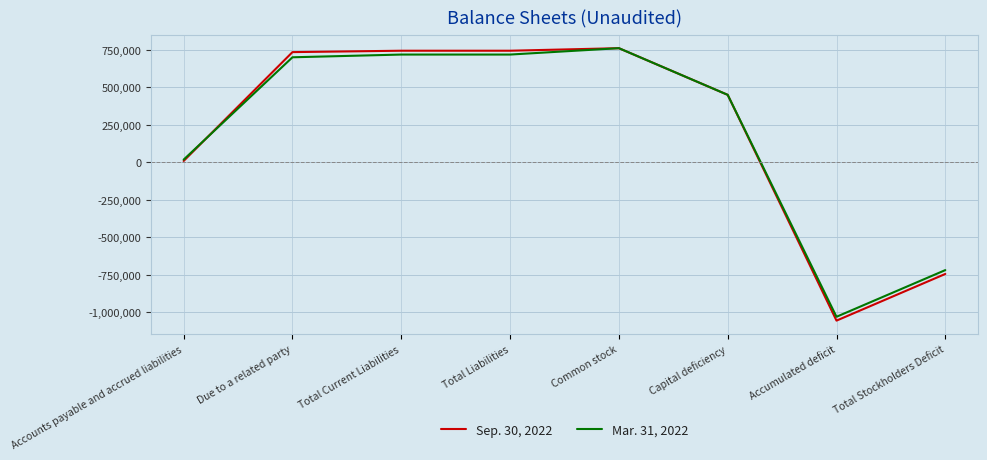

Reading left to right, extract all data points from this chart.

Sep. 30, 2022: Accounts payable and accrued liabilities=9282	Due to a related party=734047	Total Current Liabilities=743329	Total Liabilities=743329	Common stock=760250	Capital deficiency=449450	Accumulated deficit=-1054129	Total Stockholders Deficit=-743329
Mar. 31, 2022: Accounts payable and accrued liabilities=18157	Due to a related party=699617	Total Current Liabilities=717774	Total Liabilities=717774	Common stock=760250	Capital deficiency=449450	Accumulated deficit=-1028502	Total Stockholders Deficit=-717702